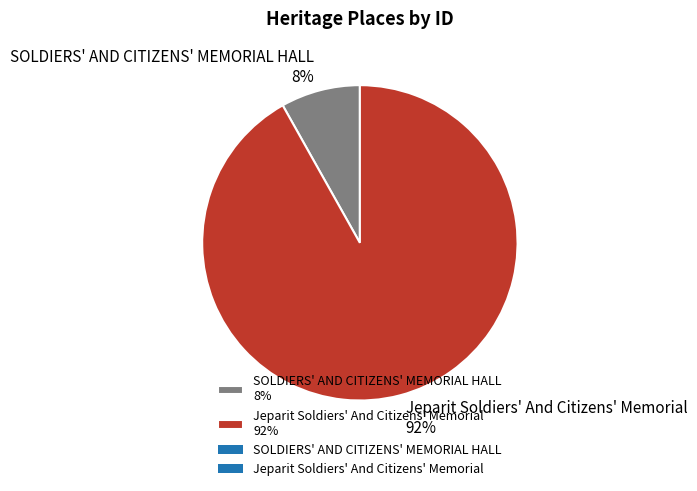

What percentage is the SOLDIERS' AND CITIZENS' MEMORIAL HALL slice, to the nearest percent?

8%